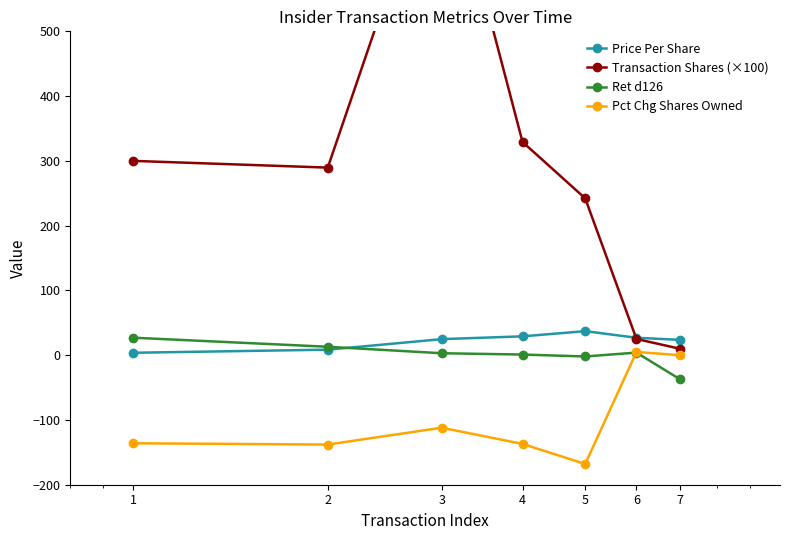

How many intersections are there between Ret d126 and Price Per Share?

1